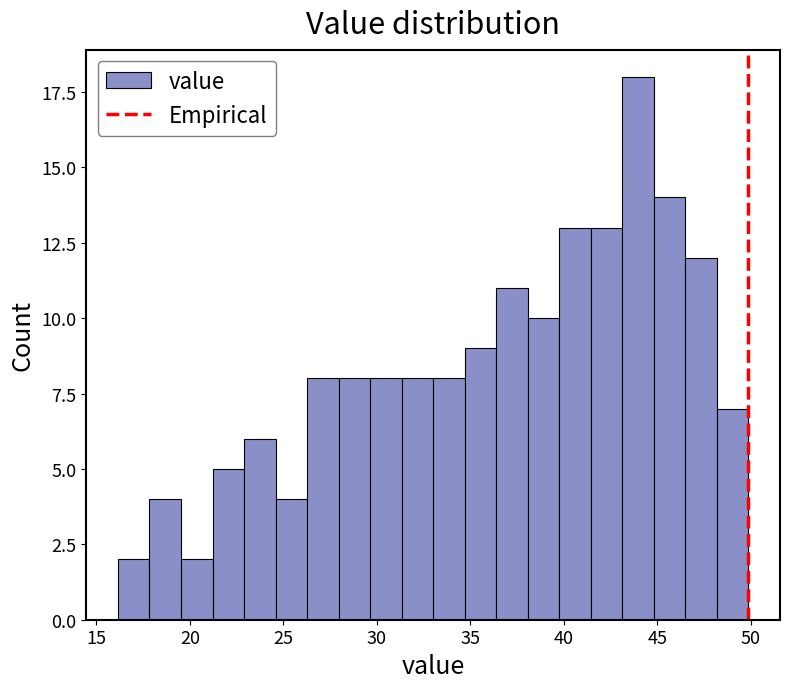

Around what value on the x-axis is the tallest bar? Give the approximate position of its centre, as read against the axis.

44.0